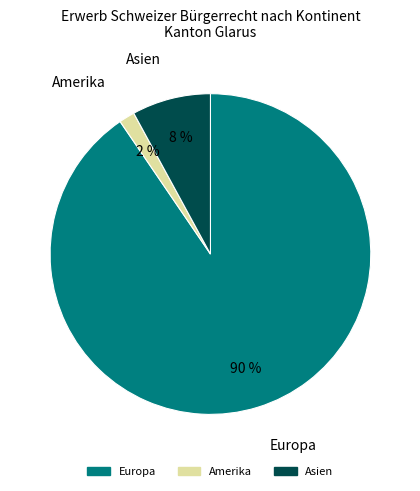

To the nearest percent, what is the average slice percentage?

33%